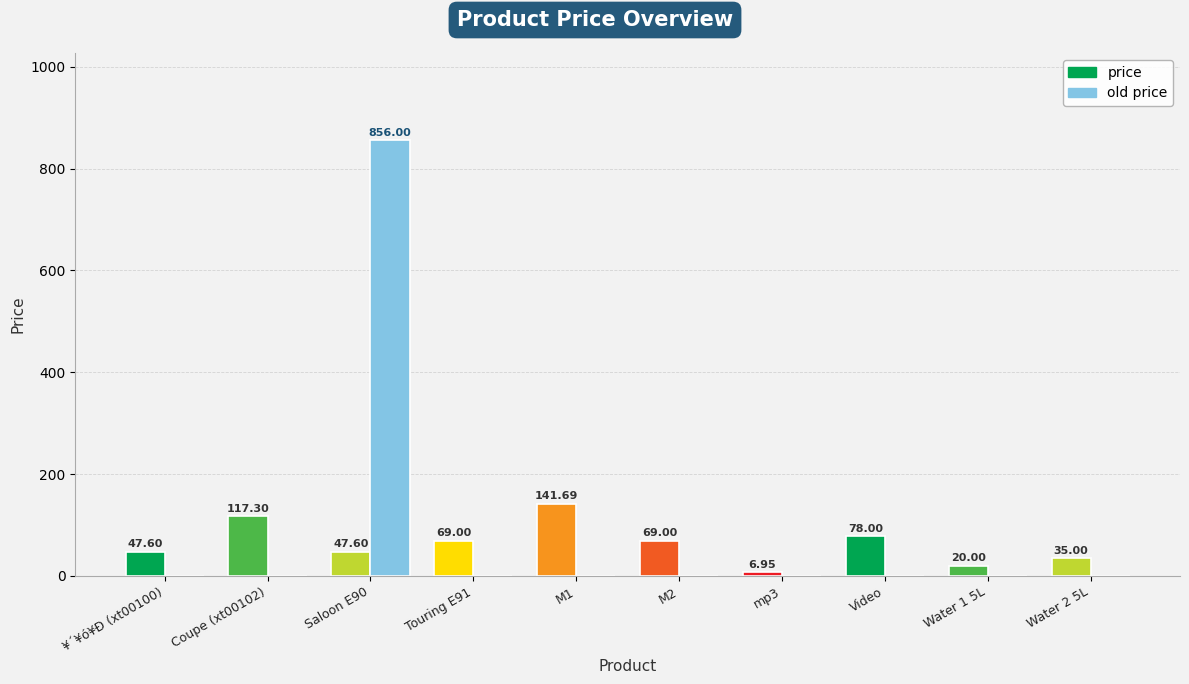

Is the value of price at ¥´¥ó¥Ð (xt00100) greater than the value of old price at ¥´¥ó¥Ð (xt00100)?

Yes